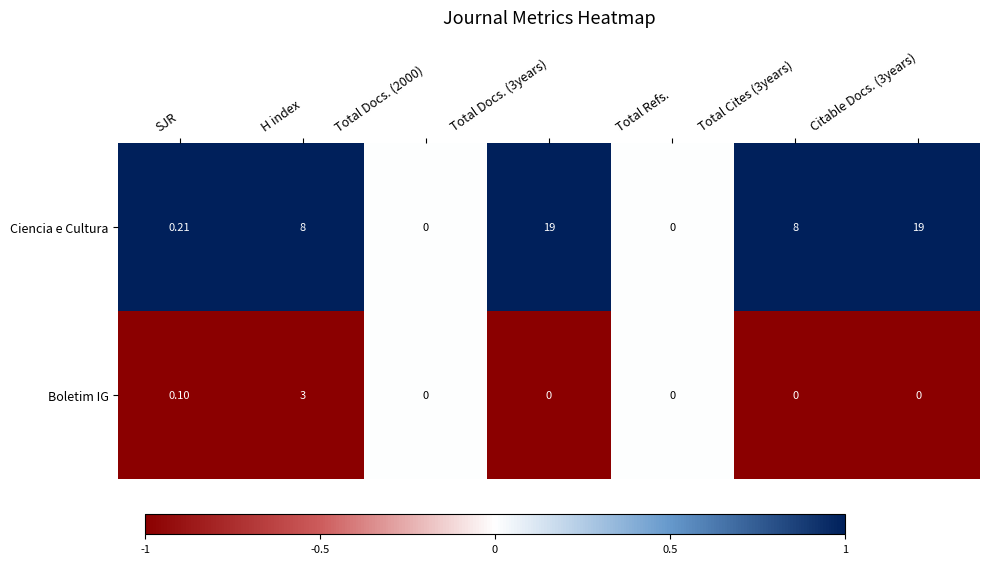

Which series has the largest total across all categories?

Ciencia e Cultura